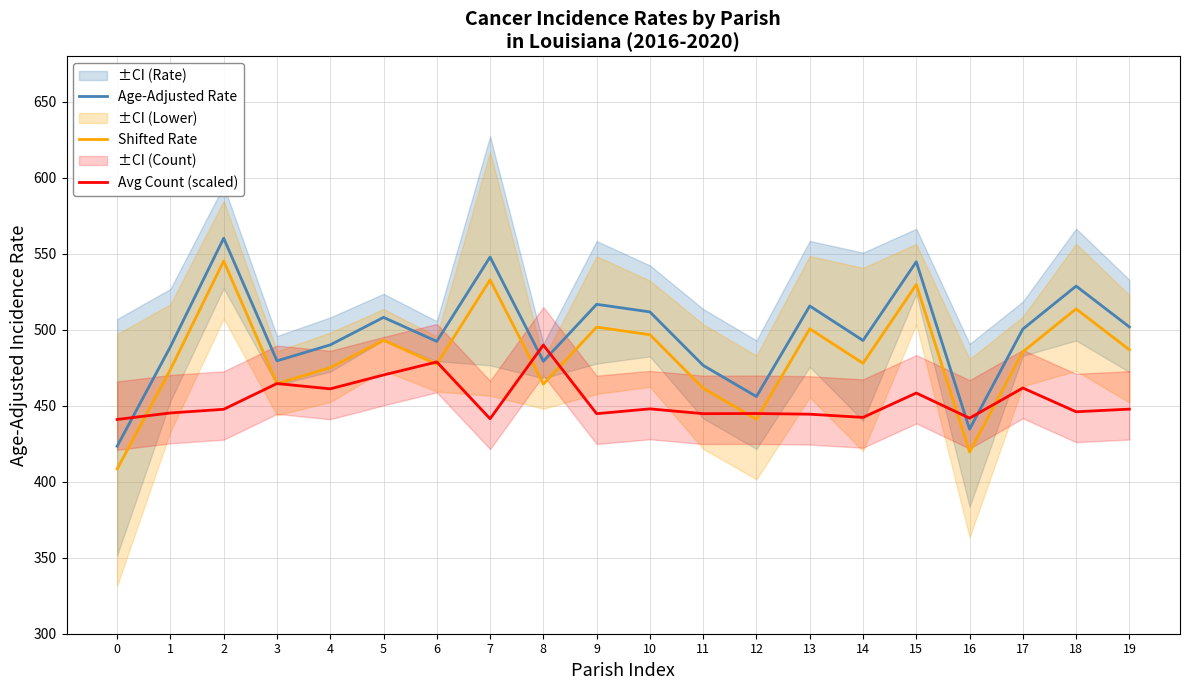

What is the difference between the maximum and second lowest values in the Shifted Rate series?

125.7